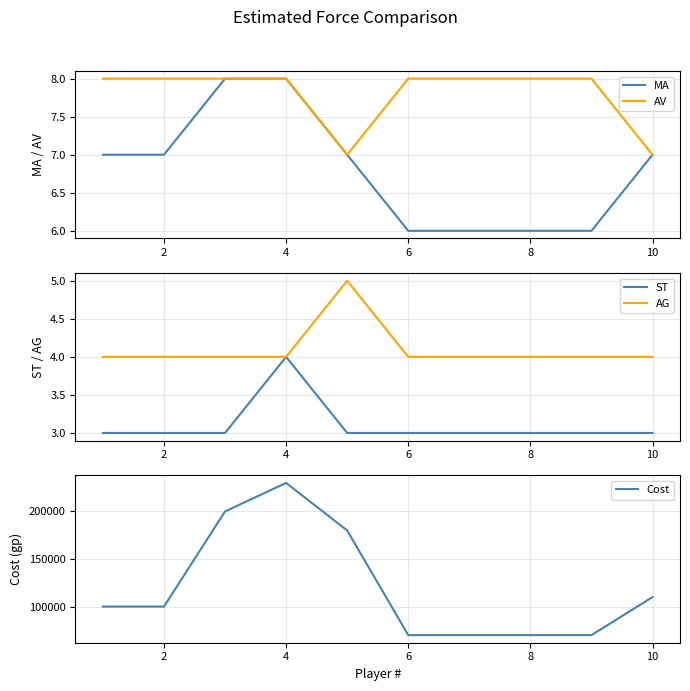

True or false: AG has more than 0 interior local peaks.

True